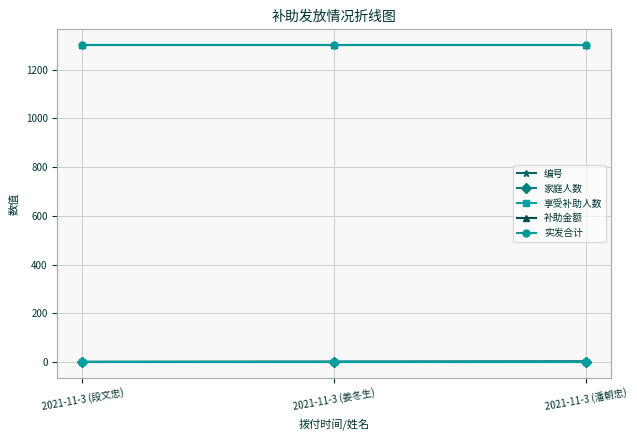

What is the total value across all series at 2021-11-3 (潘朝忠)?

2605